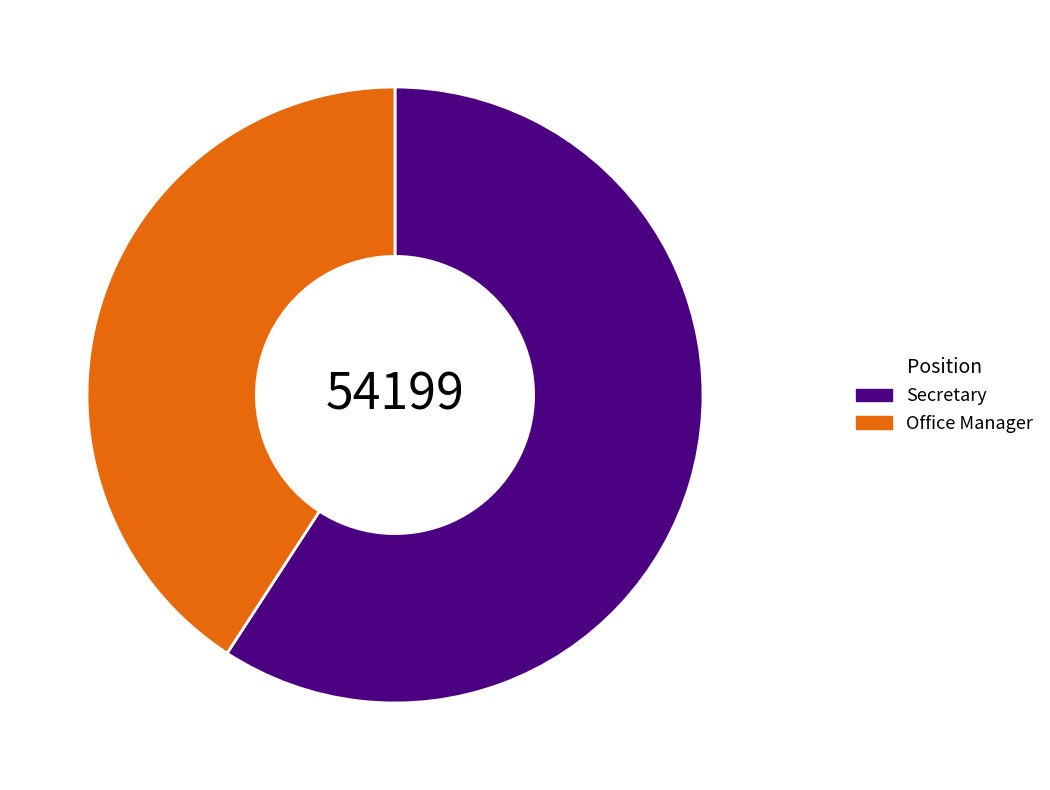

What is the largest slice in the pie chart?

Secretary